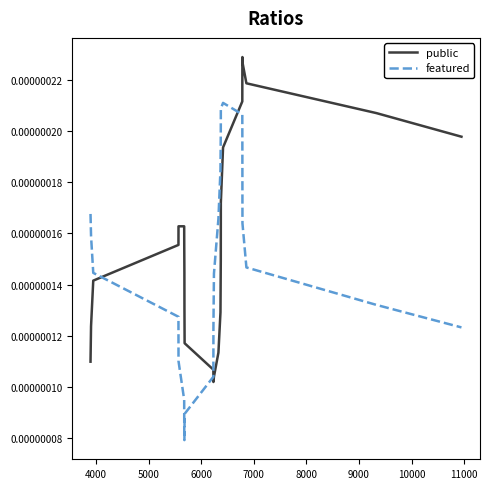

Which series has the largest total across all categories?

public